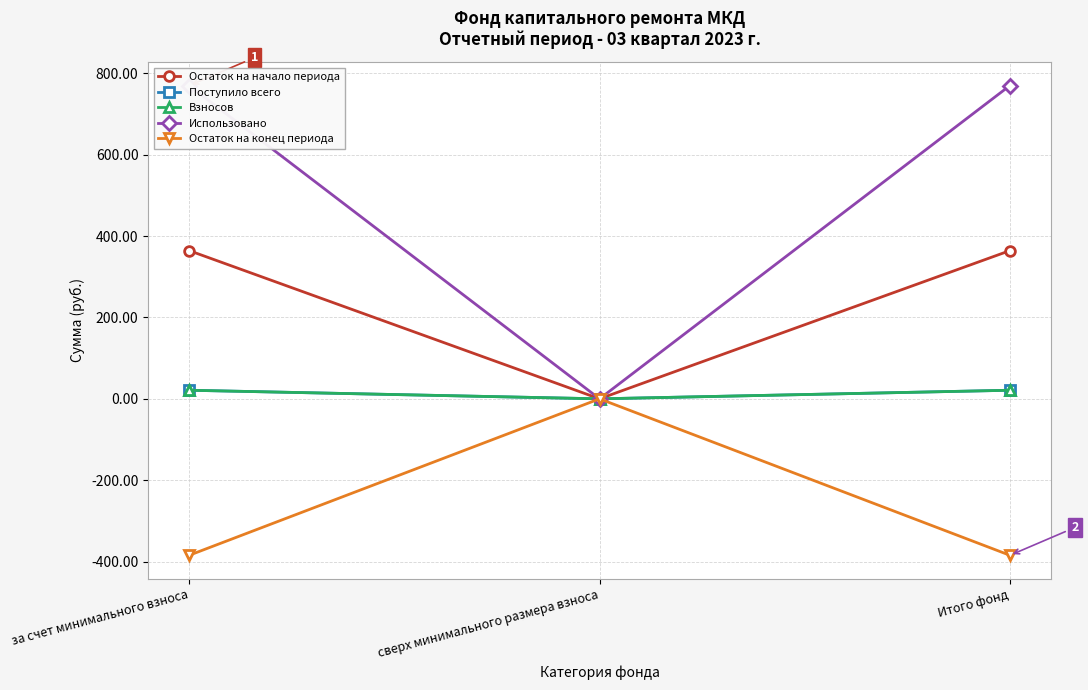

Read the Взносов value at за счет минимального взноса.

21.1